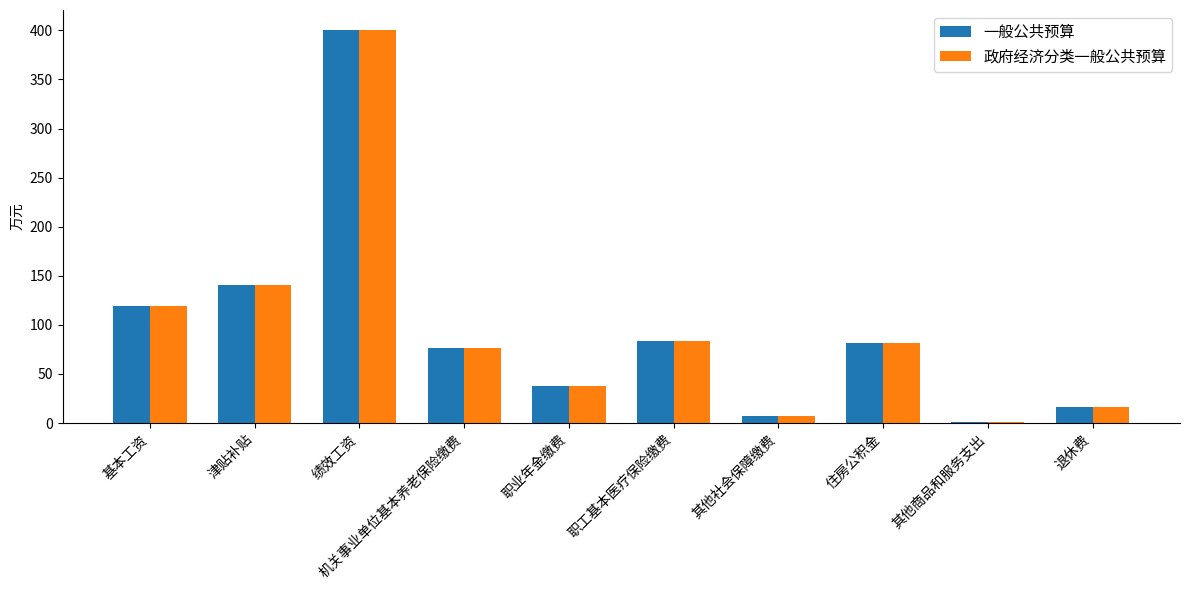

How many values in the 一般公共预算 series exceed 82?

5